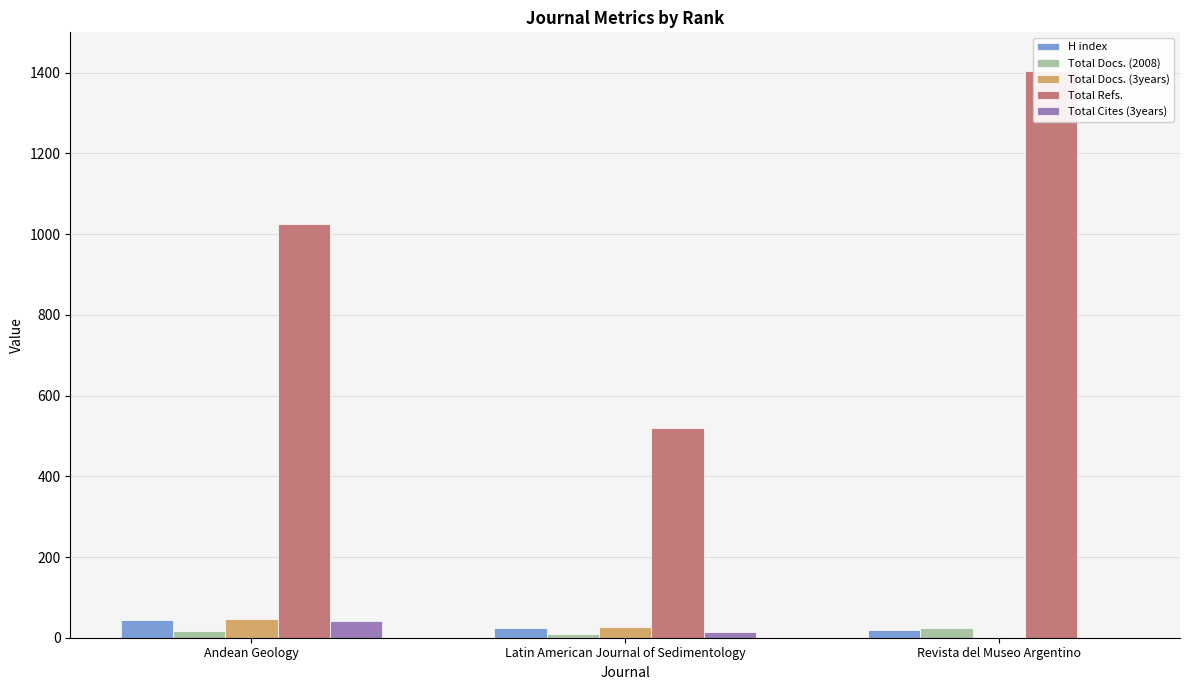

Which series changed the most between Latin American Journal of Sedimentology and Revista del Museo Argentino?

Total Refs.